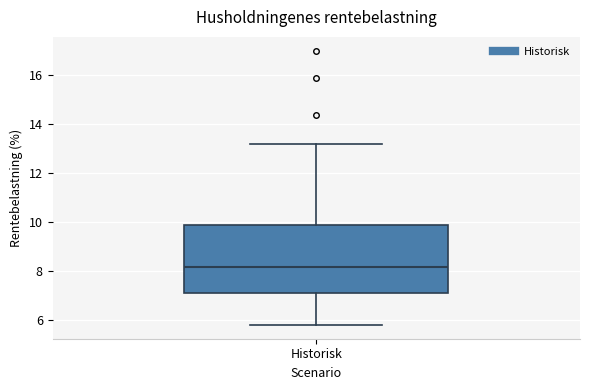

Read this box plot against the y-axis: the position of the median line, the range covered by the box, and the ends of both whiskers. The values are not printed on the chart, so give them approximately, as read against the axis.

median 8.2, box 7.2 to 9.8, whiskers 5.8 to 13.2